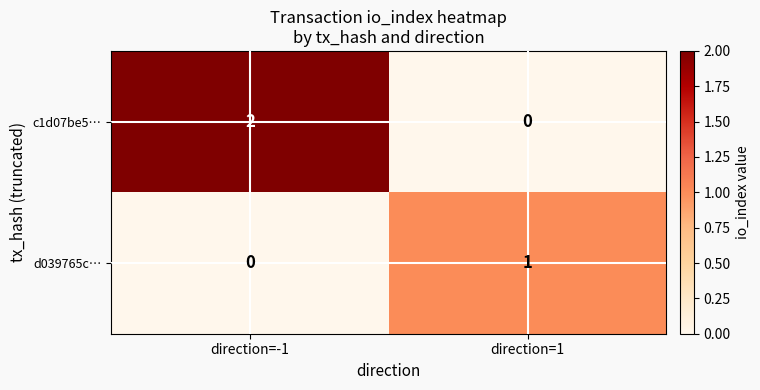

Where is d039765c… nearest to the value 0?

direction=-1